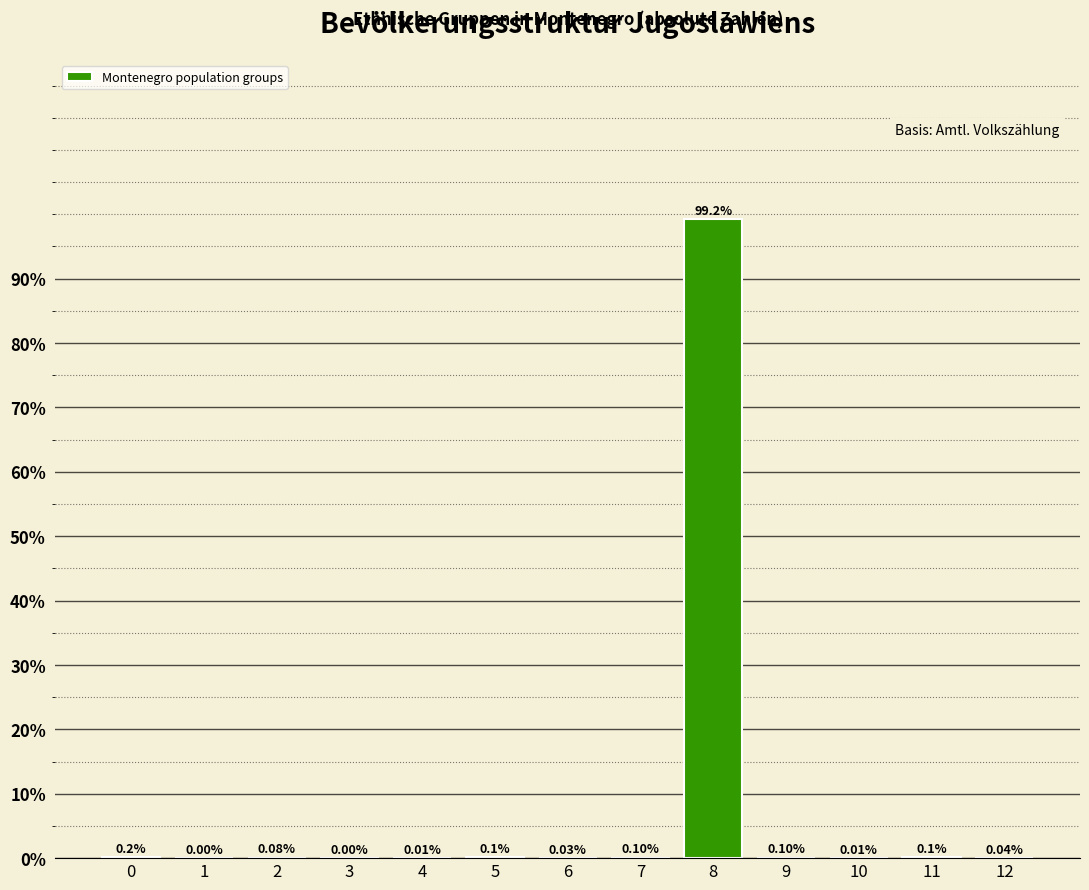

Which has a higher value, 12 or 5?

5